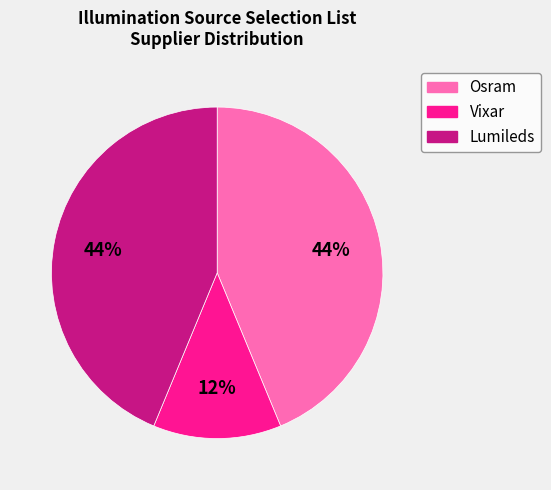

To the nearest percent, what percentage of the pie is Osram?

44%